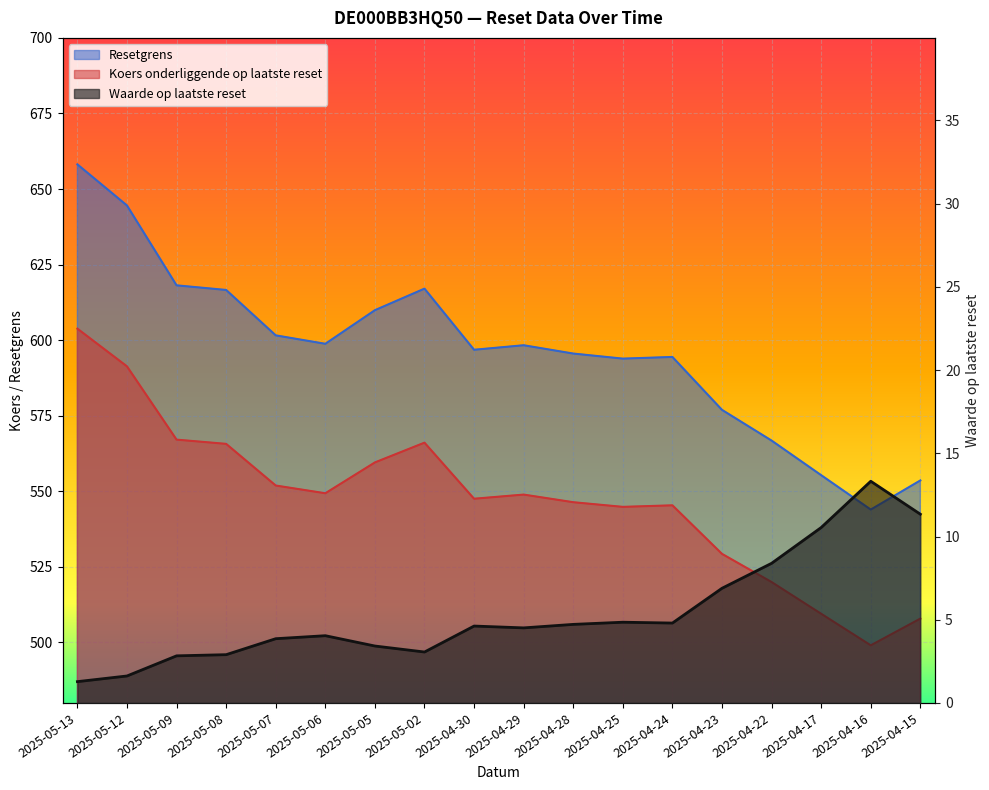

At which label does Resetgrens reach its minimum?

2025-04-16